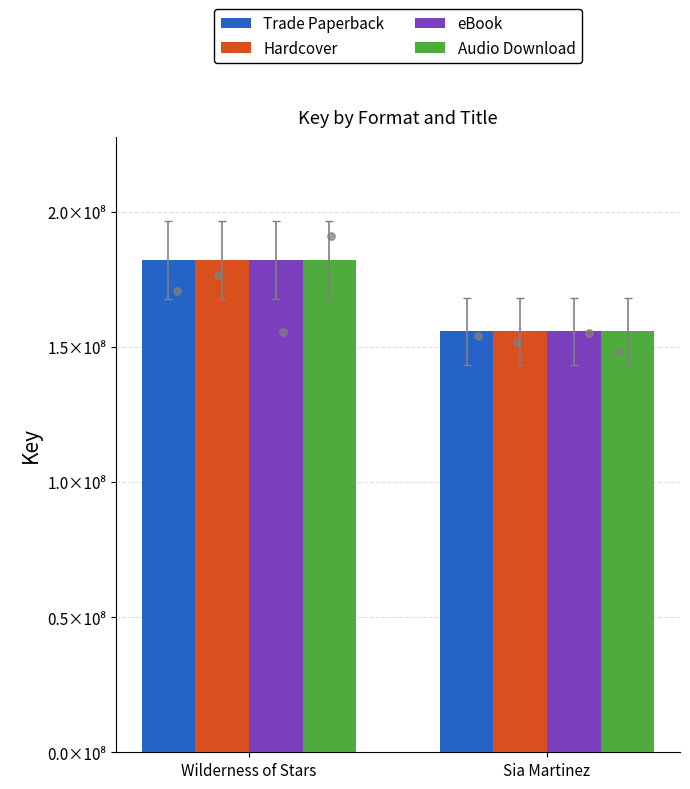

What are all the series names shown in the legend?

Trade Paperback, Hardcover, eBook, Audio Download